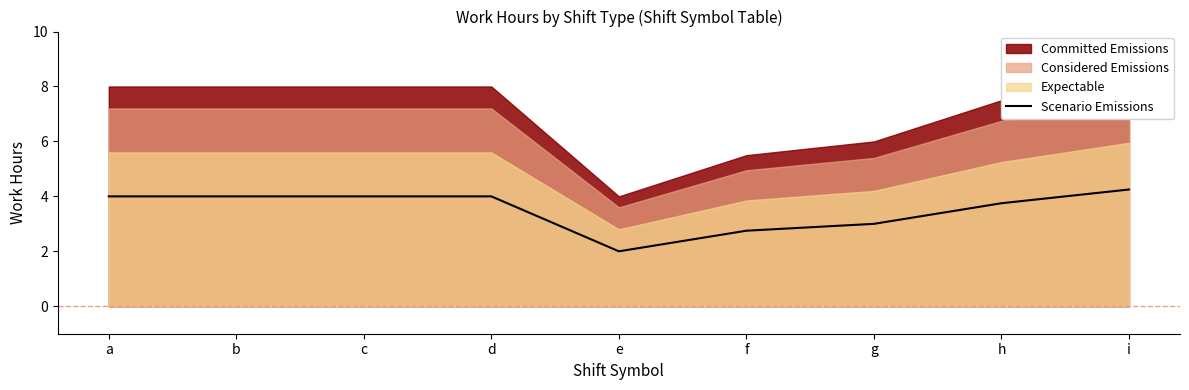

Count the number of categories in the chart.

9